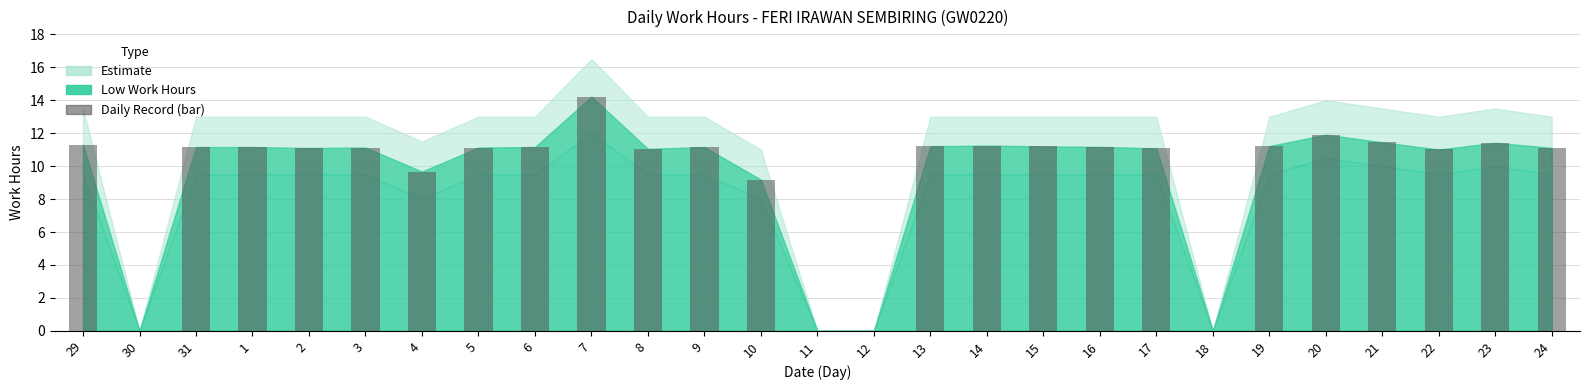

Between 30 and 13, which is larger?

13